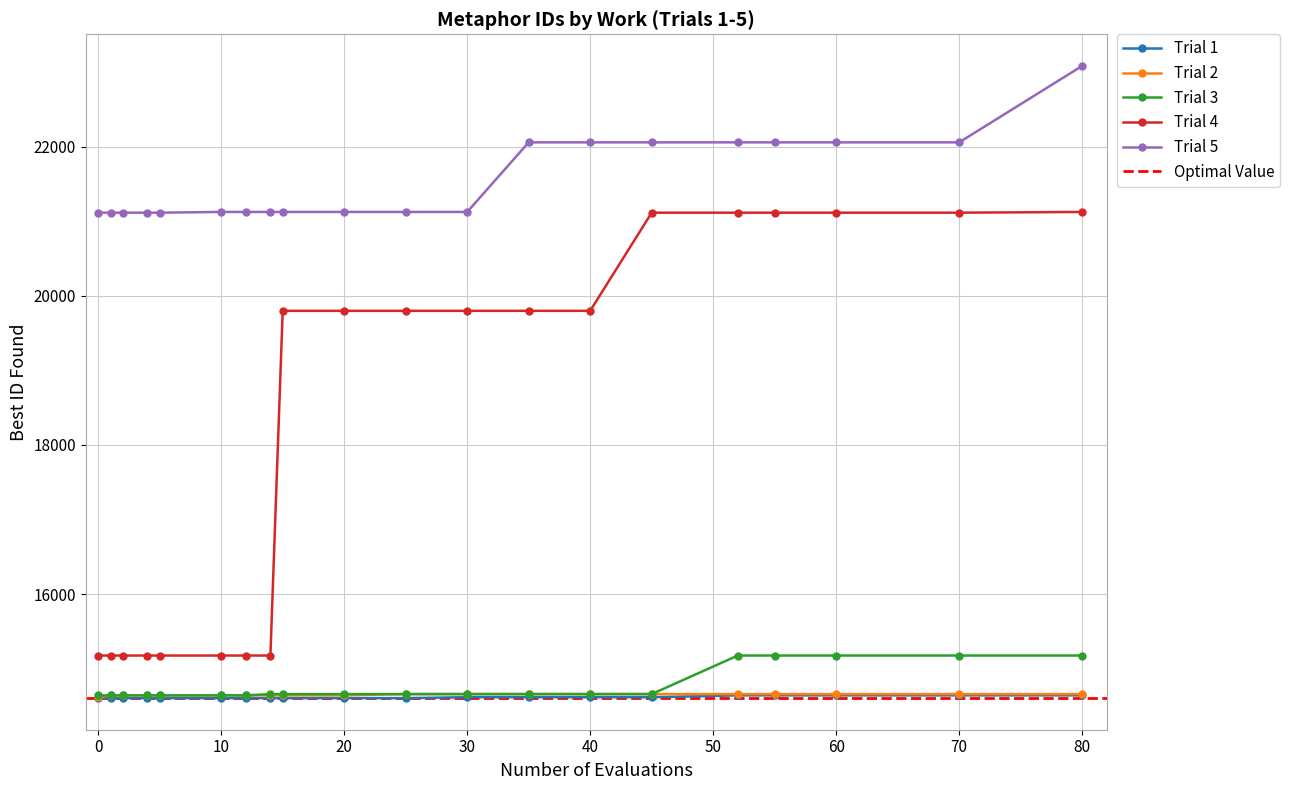

The value of Trial 2 at 30 is 14658. True or false?

True